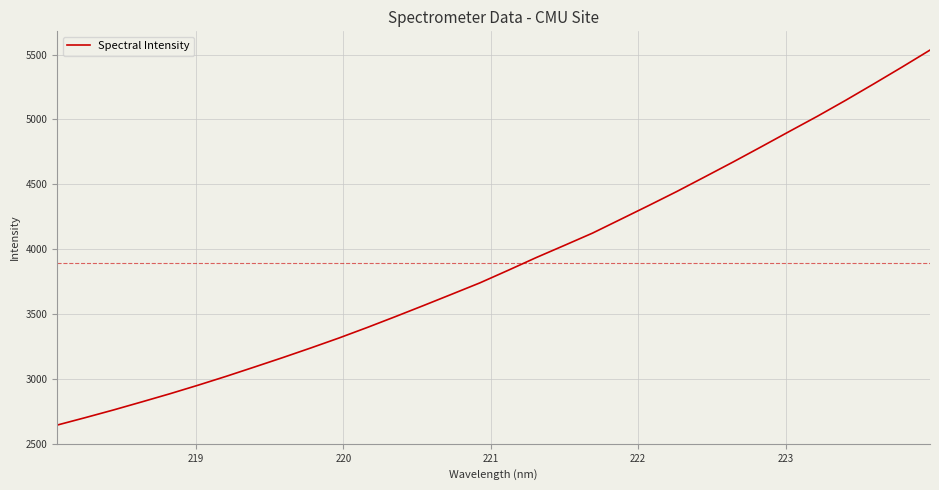

What is the maximum value shown in the chart?

5534.4